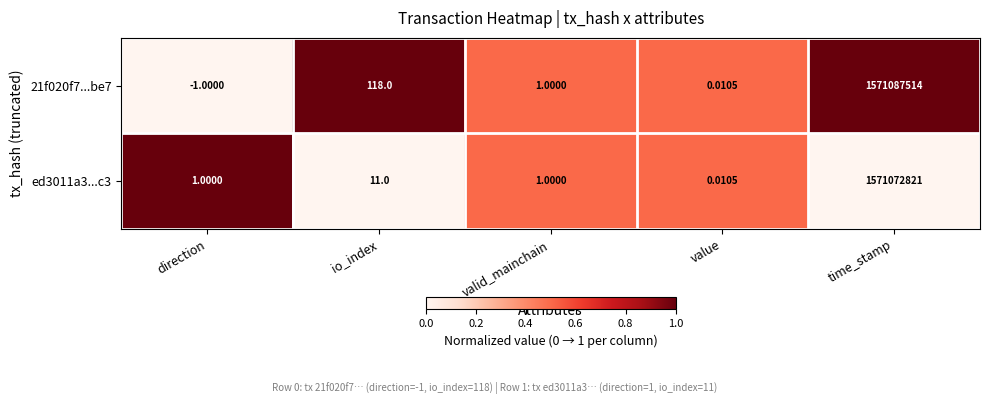

At which label does 21f020f7...be7 reach its minimum?

direction